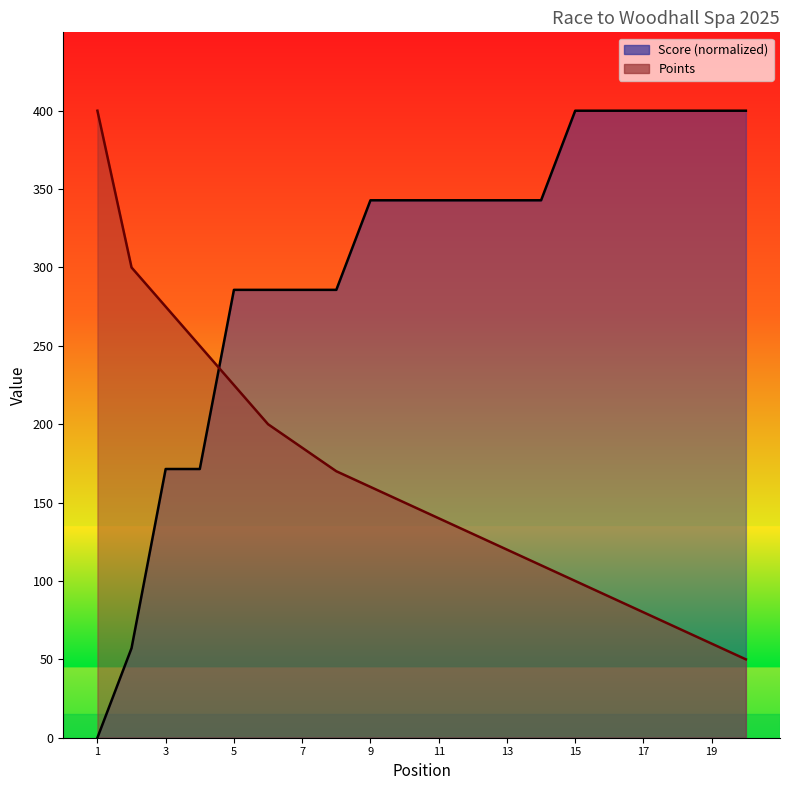

What is the greatest value displayed?

400.0